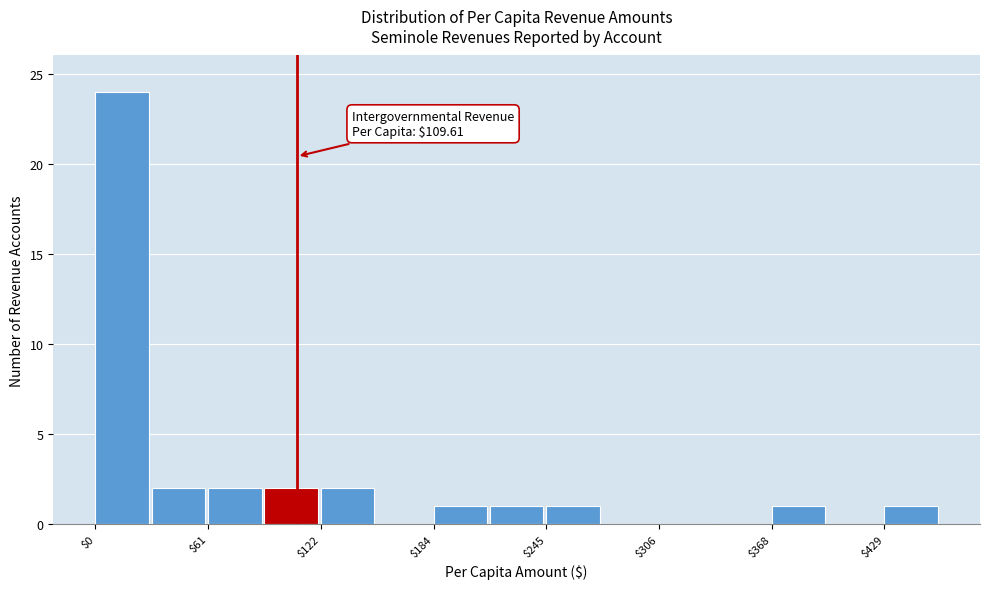

Read against the x-axis, roughly where is the centre of the tallest bar?

10